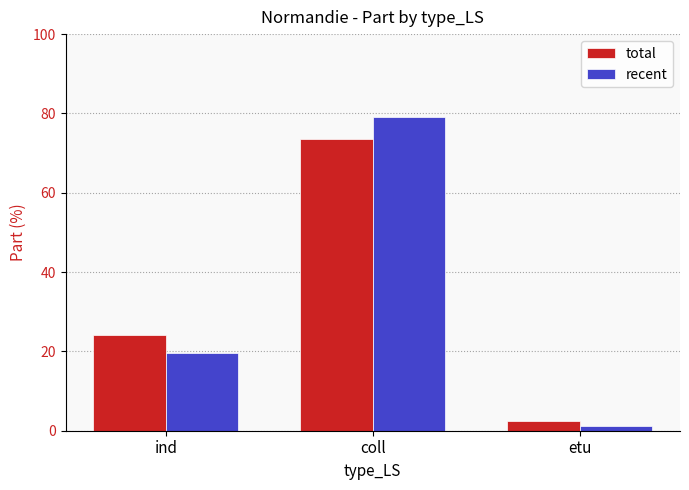

The total series shows 38.1 at ind. True or false?

False